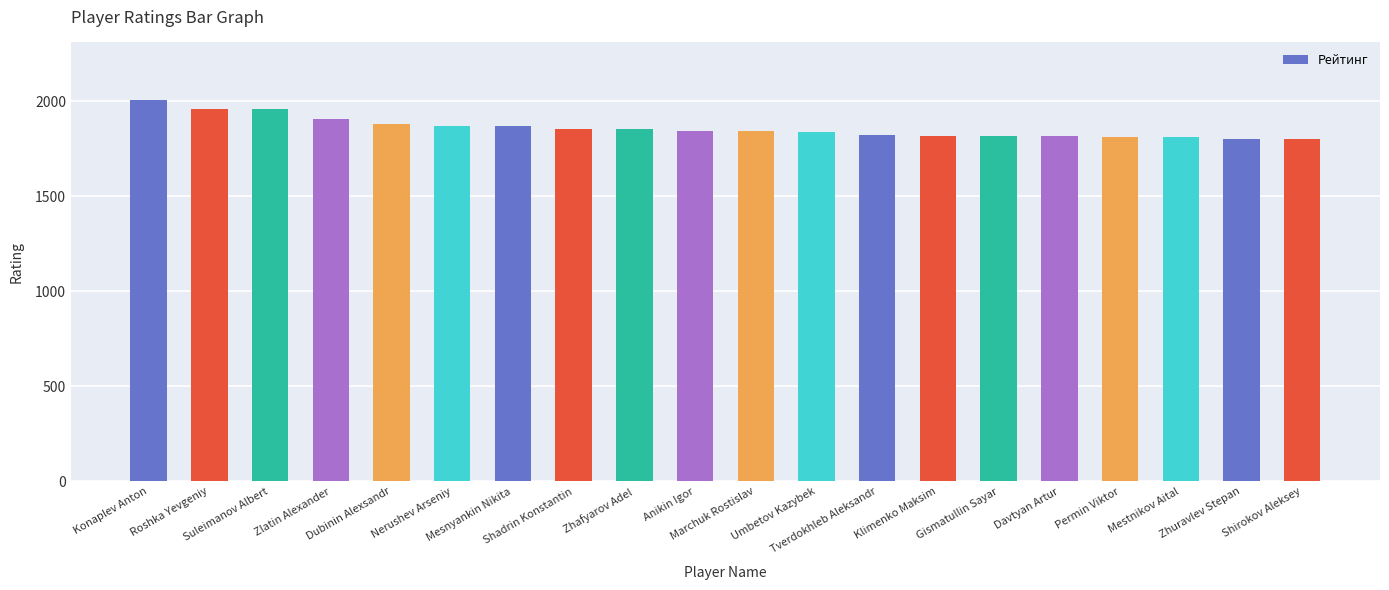

What is the average value?

1860